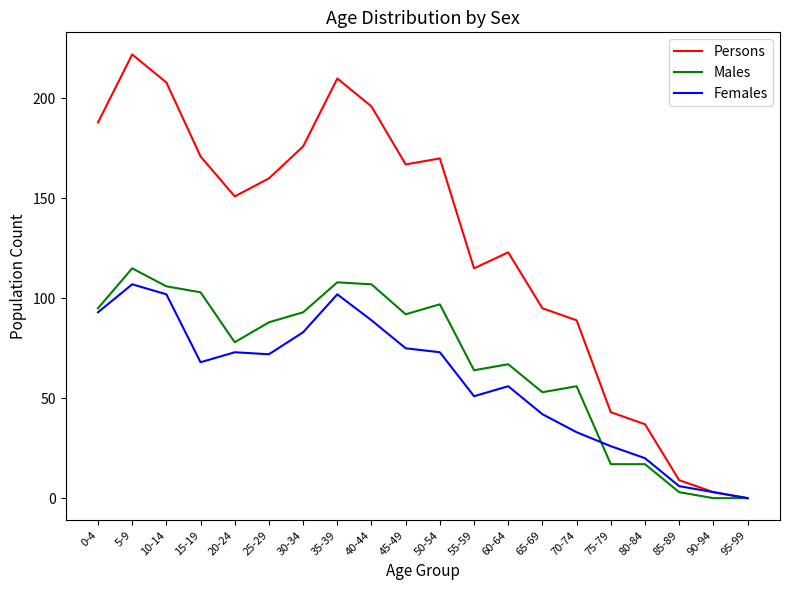

The value of Persons at 95-99 is -130. True or false?

False